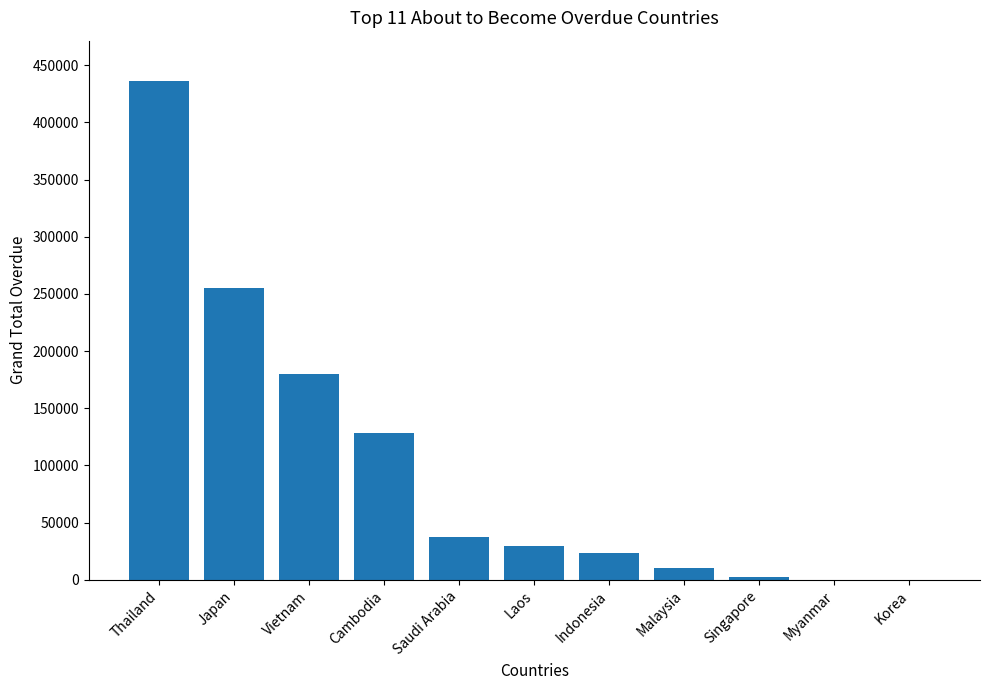

Does the chart contain stacked bars?

No